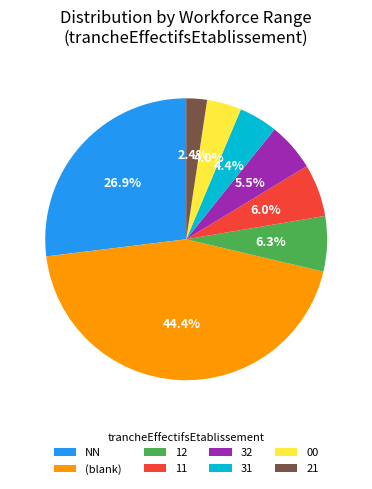

True or false: 12 accounts for 1% of the total.

False